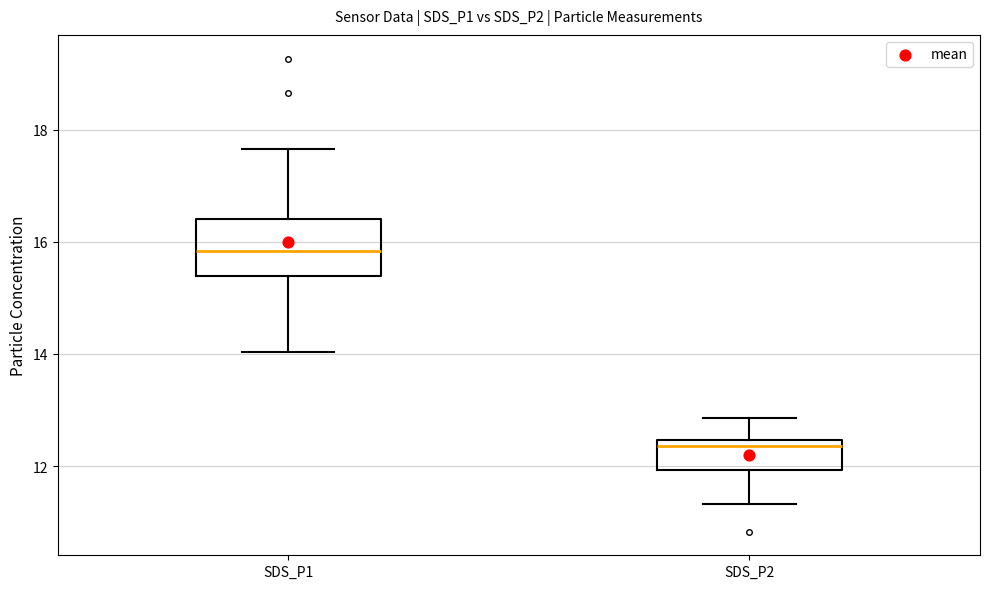

Reading left to right, transcribe this box plot: for each box, give where its median line is, the range the box spans, and where its two whiskers end, as read against the y-axis. The values are not printed on the chart, so give them approximately, as read against the axis.

SDS_P1: median 15.8, box 15.4 to 16.4, whiskers 14.0 to 17.6
SDS_P2: median 12.4 (just below the box's upper edge), box 12.0 to 12.4, whiskers 11.4 to 12.8